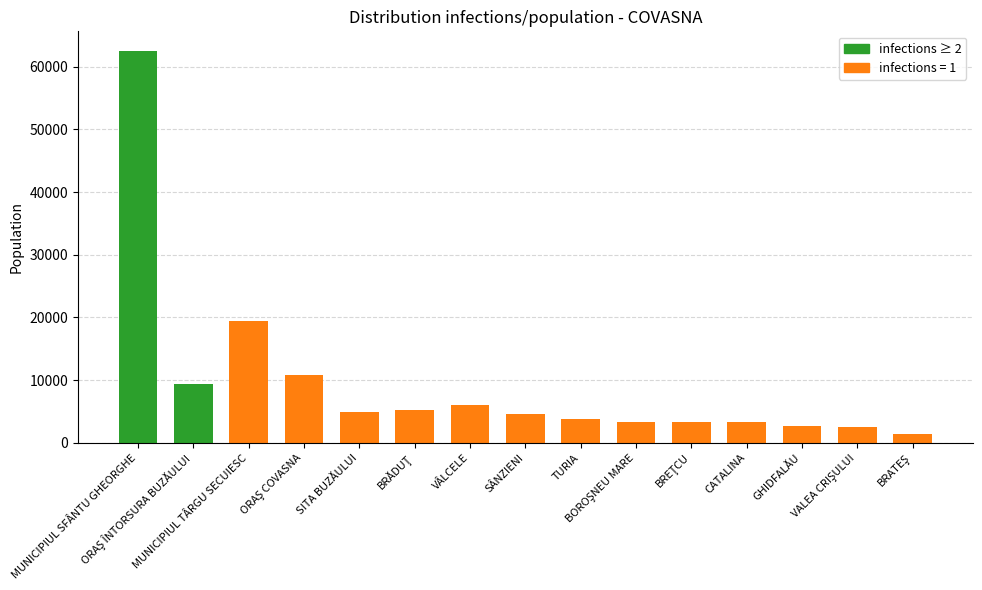

Which category has the lowest value in the population series?

BRATEŞ